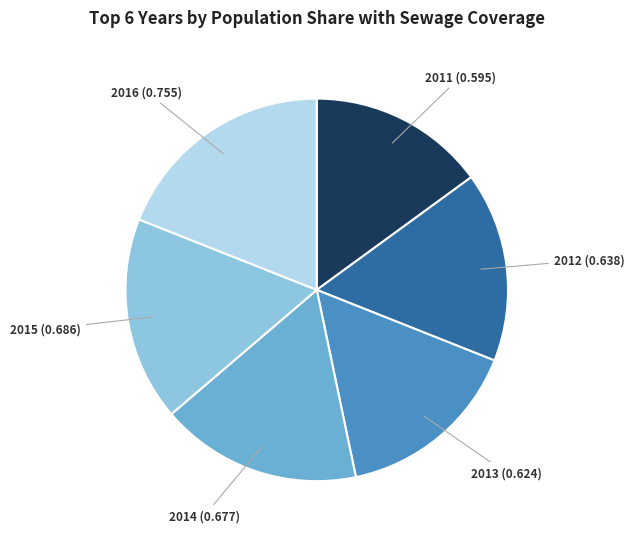

Between 2015 (0.686) and 2011 (0.595), which is larger?

2015 (0.686)